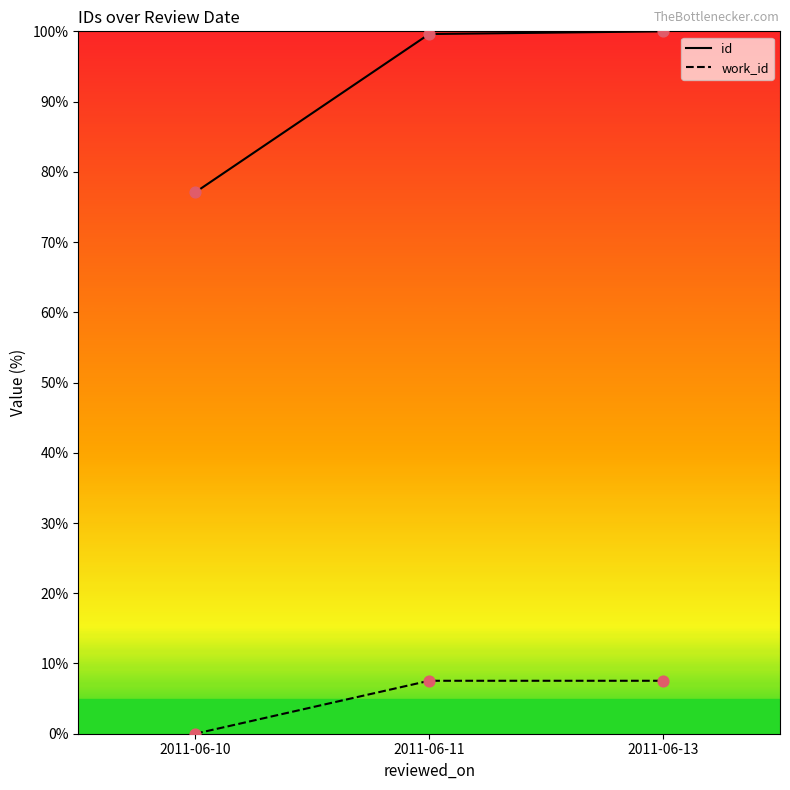

What is the total value across all series at 2011-06-13?

107.5